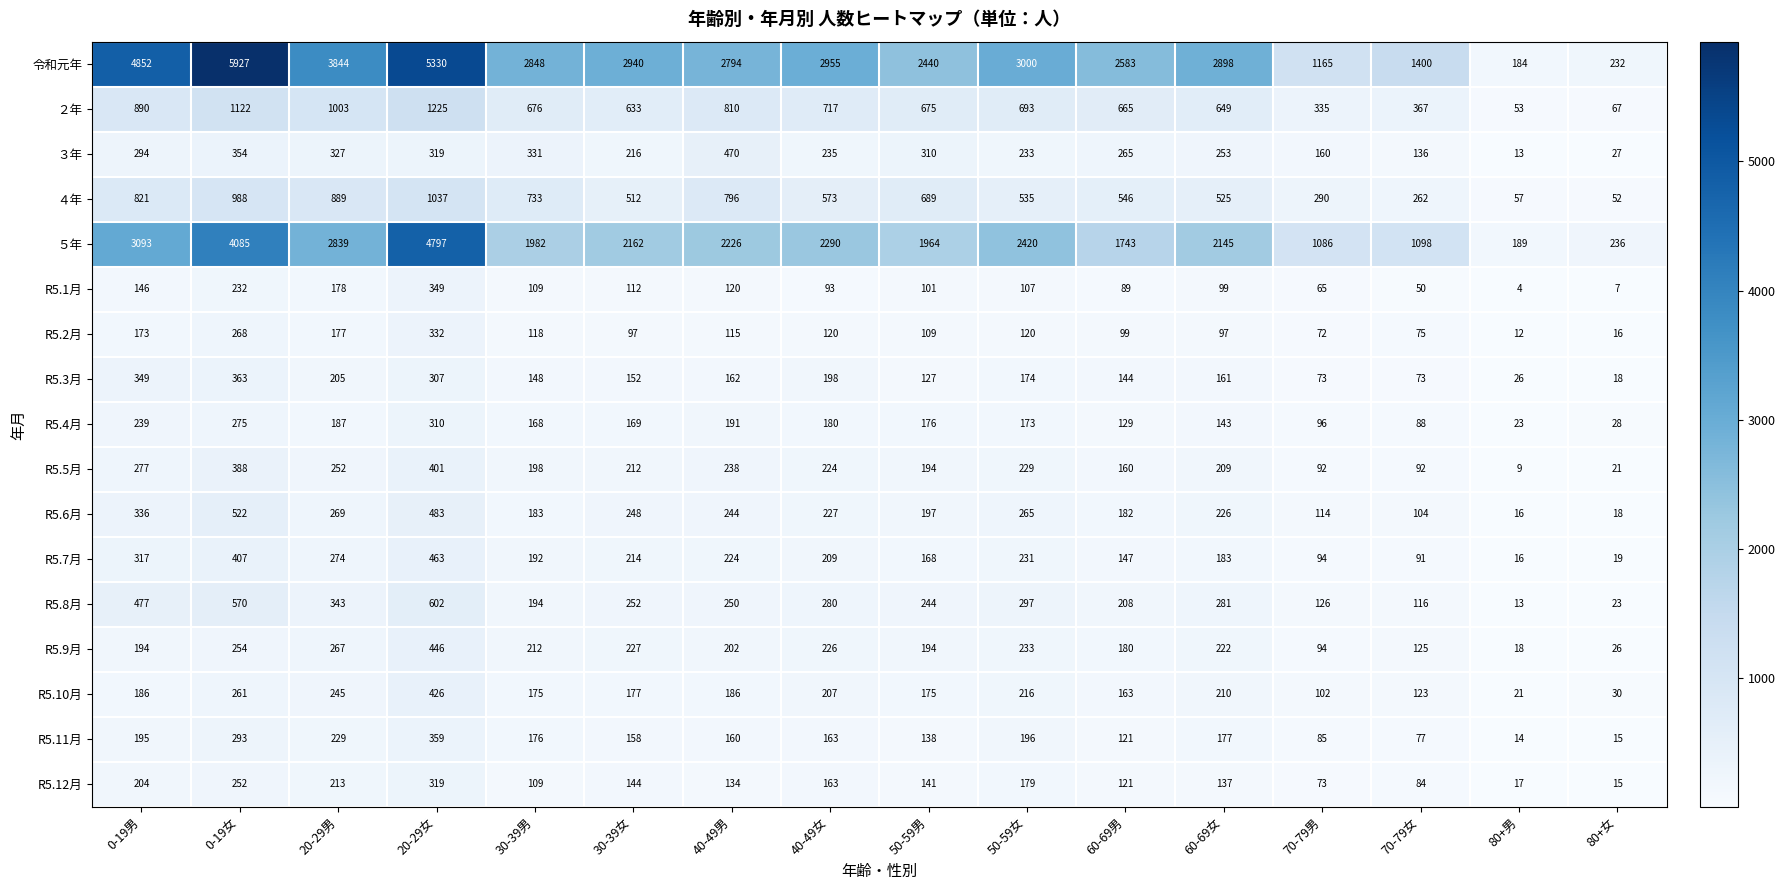

Which series changed the most between 40-49女 and 70-79男?

令和元年